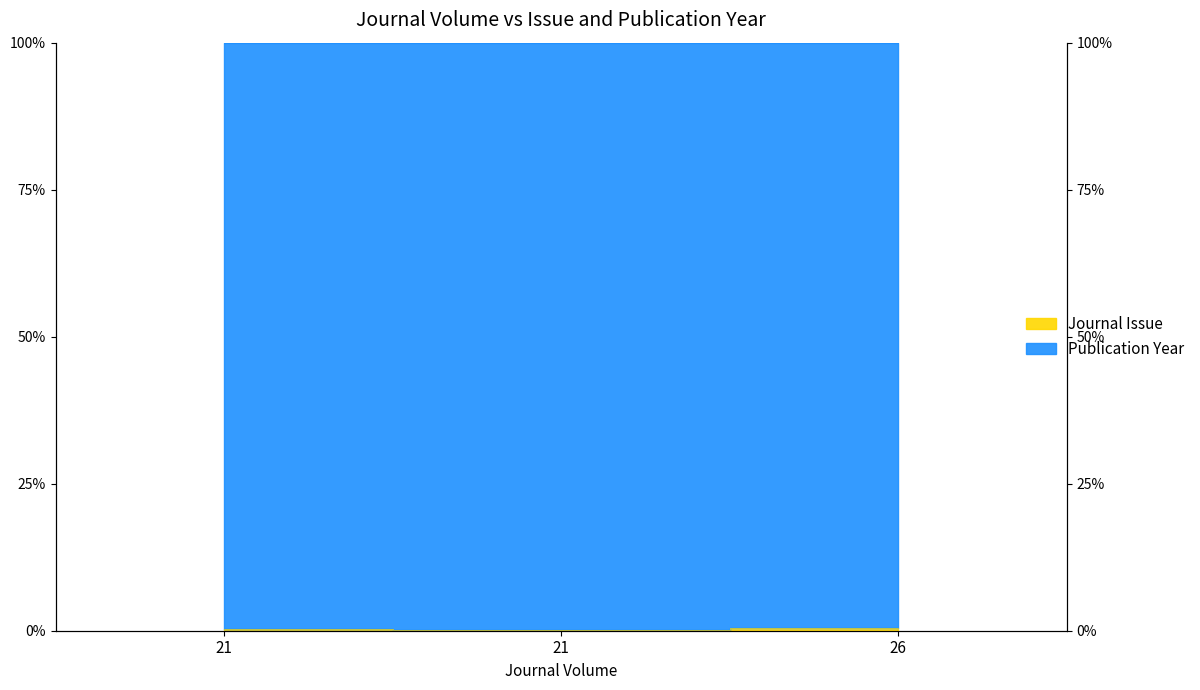

Which has a higher value, 21 or 21?

21